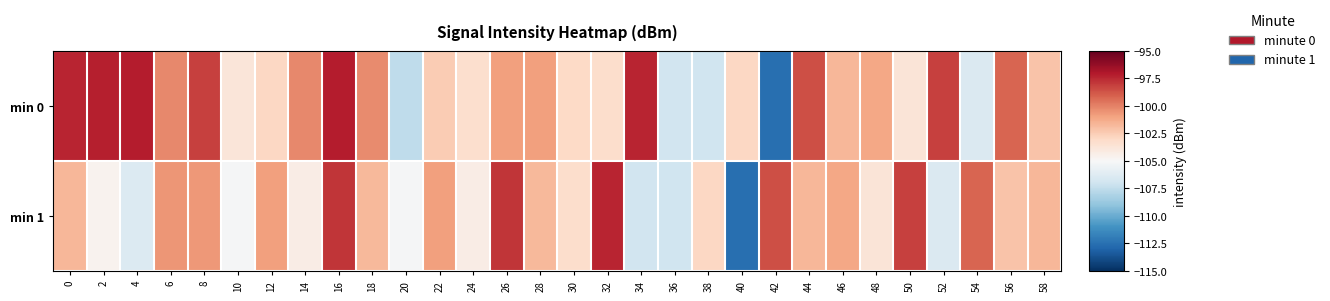

What is the spread (max minus min) of values at 36?

0.1